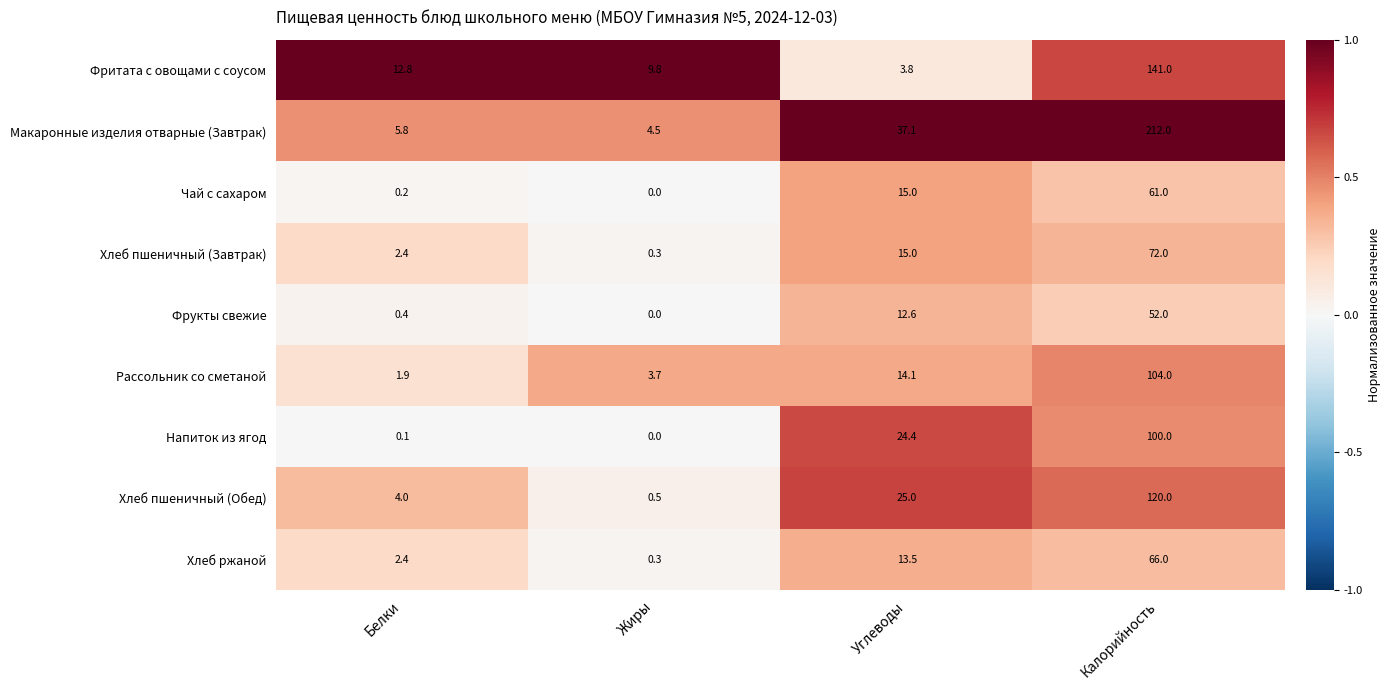

Rank the series at Калорийность from lowest to highest value.

Фрукты свежие, Чай с сахаром, Хлеб ржаной, Хлеб пшеничный (Завтрак), Напиток из ягод, Рассольник со сметаной, Хлеб пшеничный (Обед), Фритата с овощами с соусом, Макаронные изделия отварные (Завтрак)